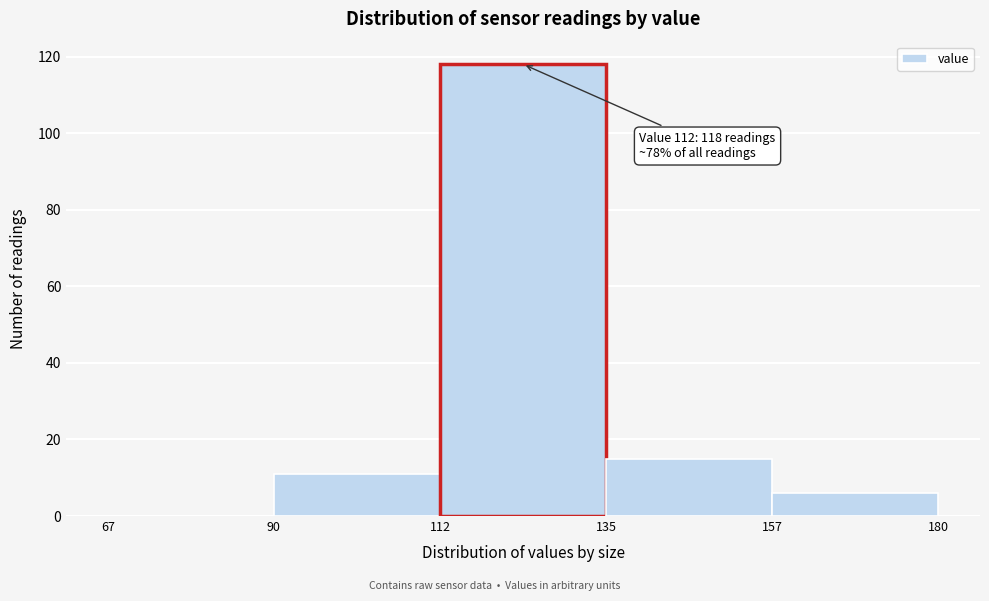

Over which range of the x-axis is the bar tallest?

112 to 135